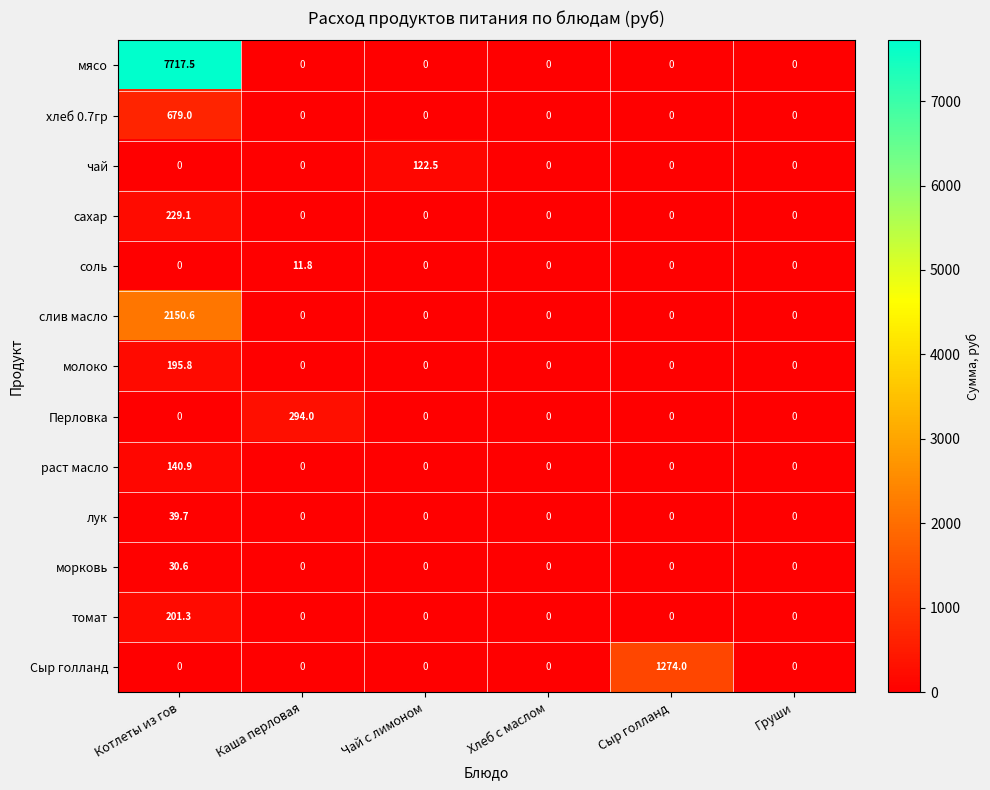

How many data points does each series have?

6